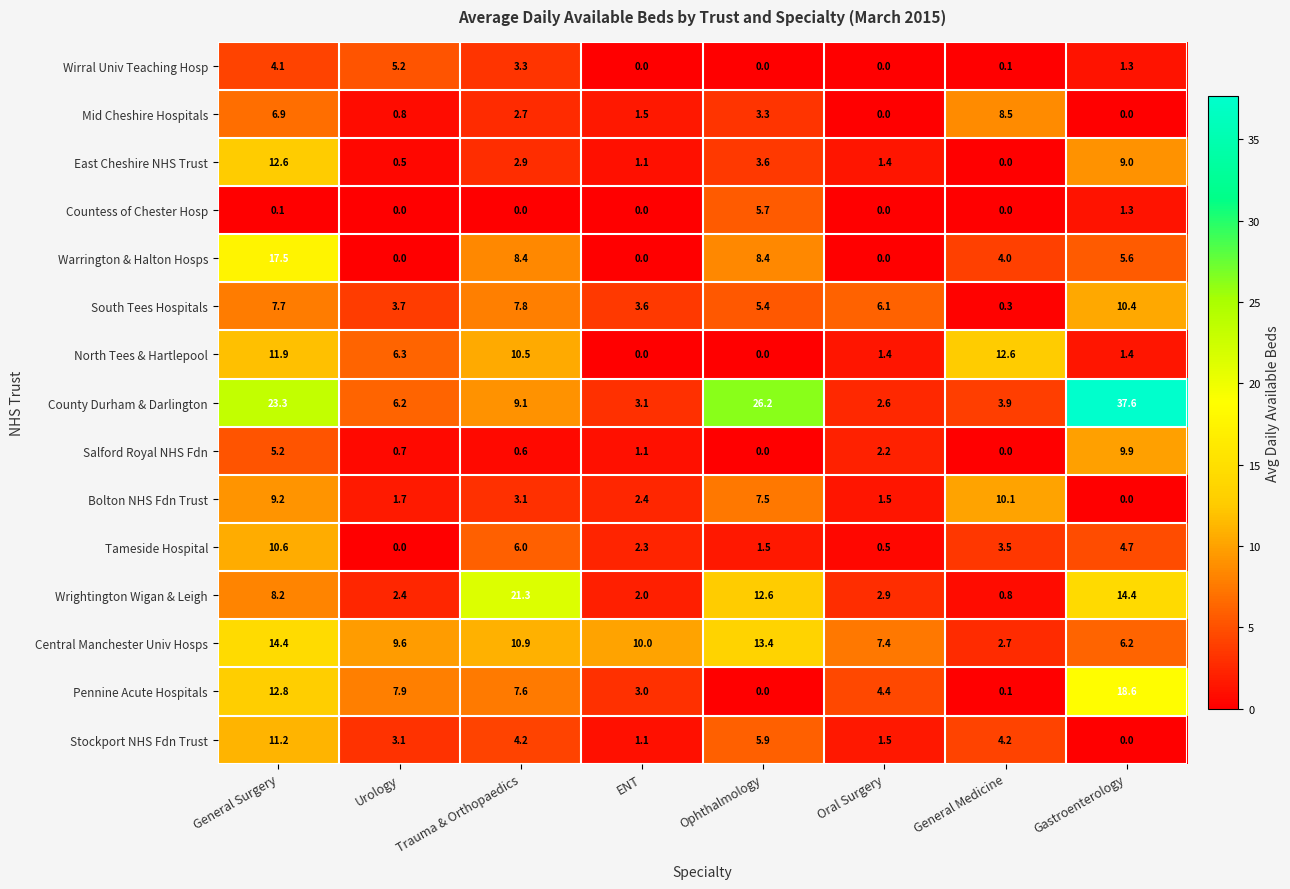

The value of Wirral Univ Teaching Hosp at ENT is 2.1. True or false?

False